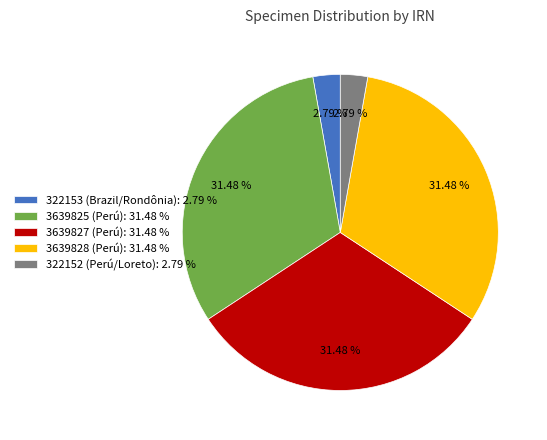

Approximately how many times larger is the value at 3639828 (Perú) compared to 322153 (Brazil/Rondônia)?

11.3